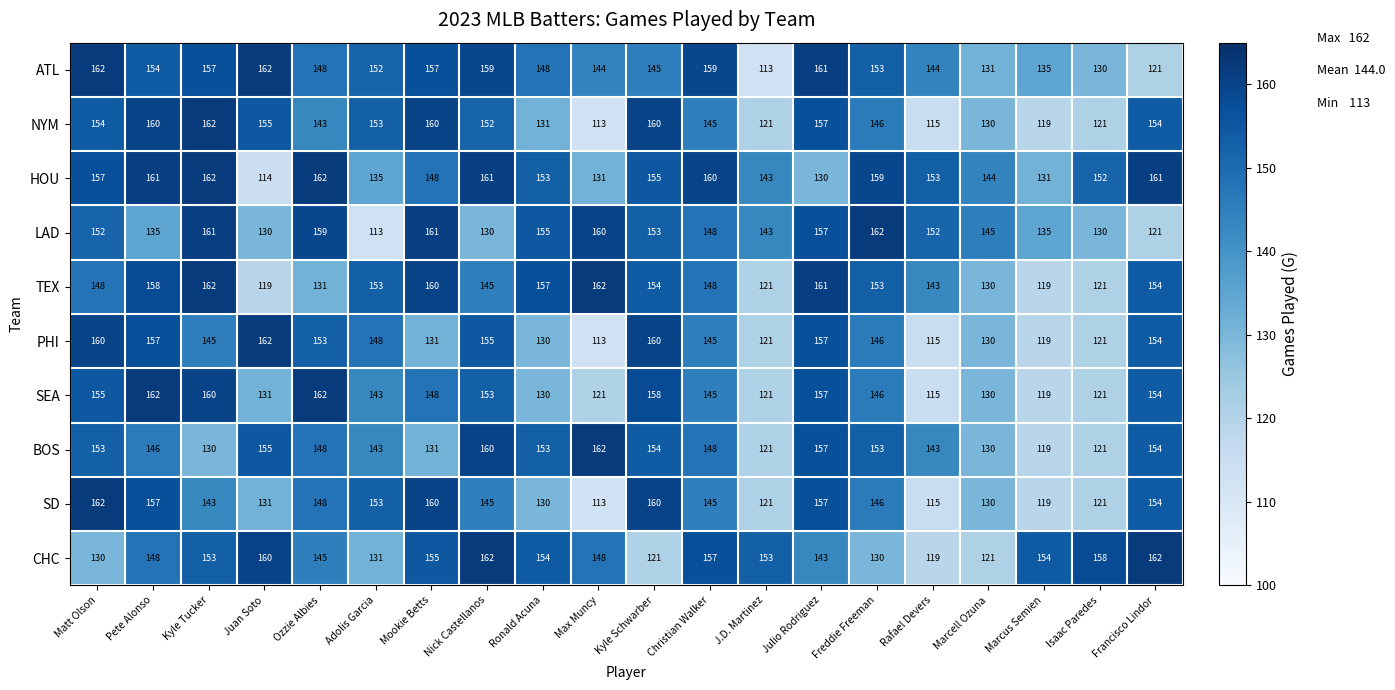

What is the sum of the TEX values at J.D. Martinez and Francisco Lindor?

275